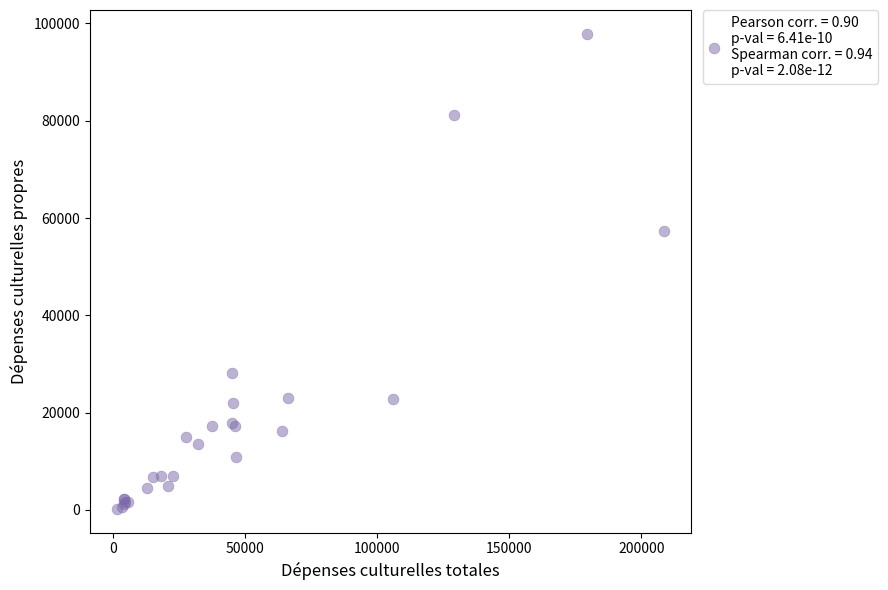

What Y value in the scatter plot is closest to 49050?

57352.3